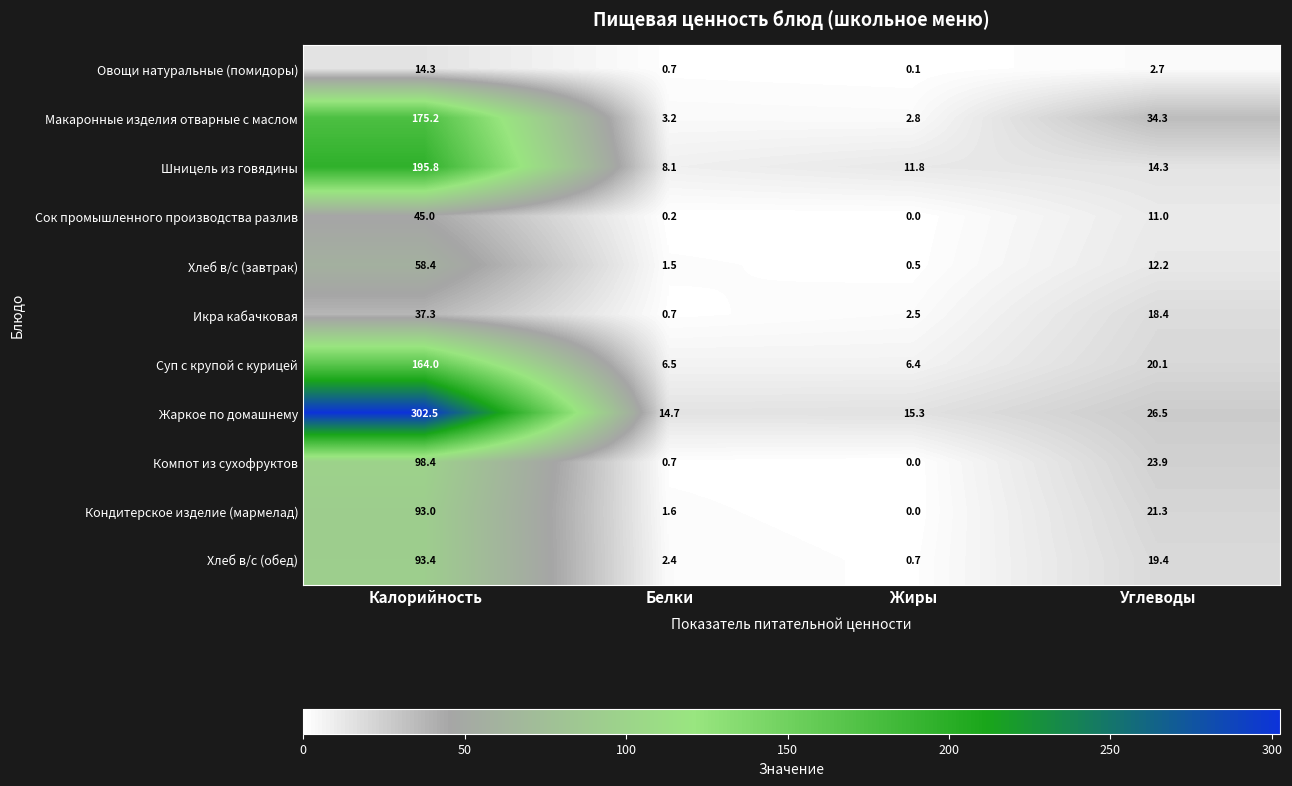

List the labels in order of Суп с крупой с курицей value, largest first.

Калорийность, Углеводы, Белки, Жиры